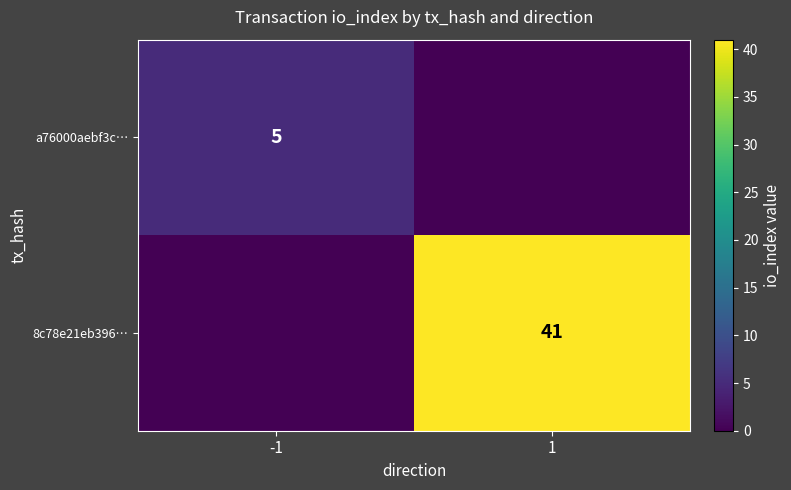

The value of a76000aebf3c… at -1 is 5. True or false?

True